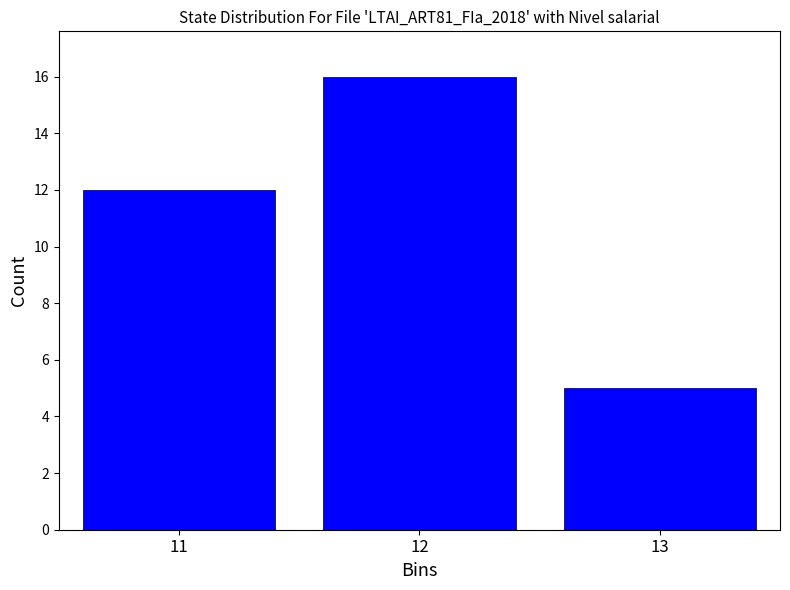

Reading right to left, list all the values displayed in this chart.

13=5	12=16	11=12